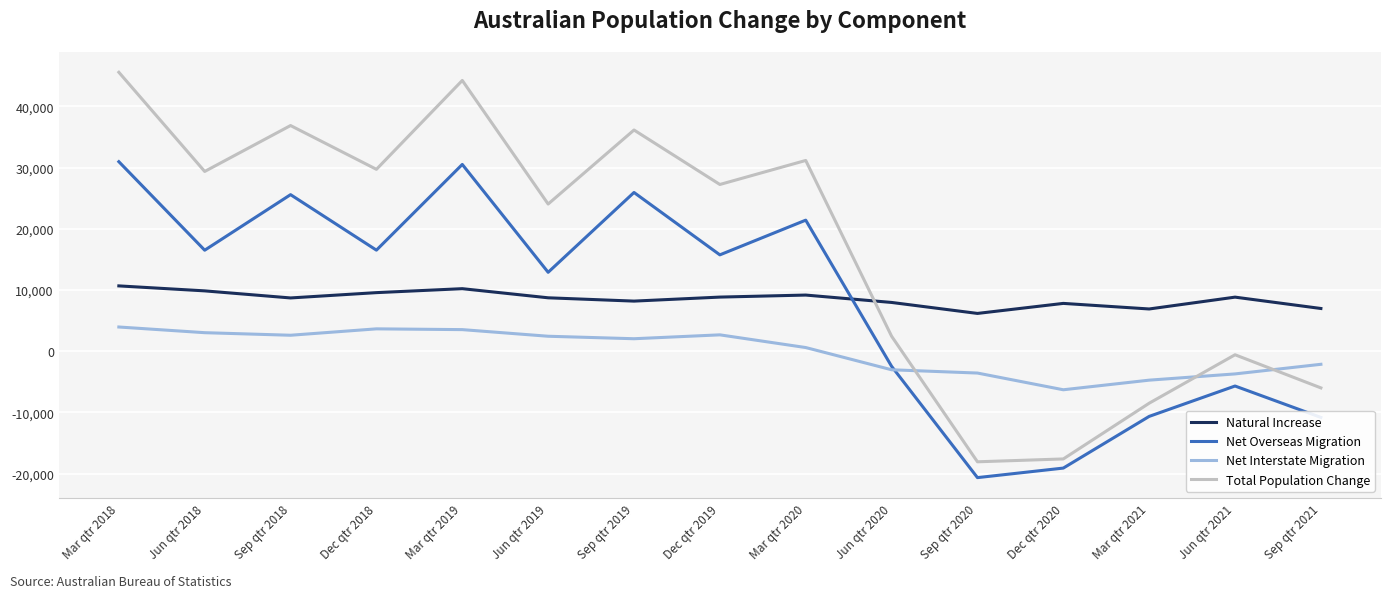

True or false: Natural Increase and Net Interstate Migration cross at least once.

False